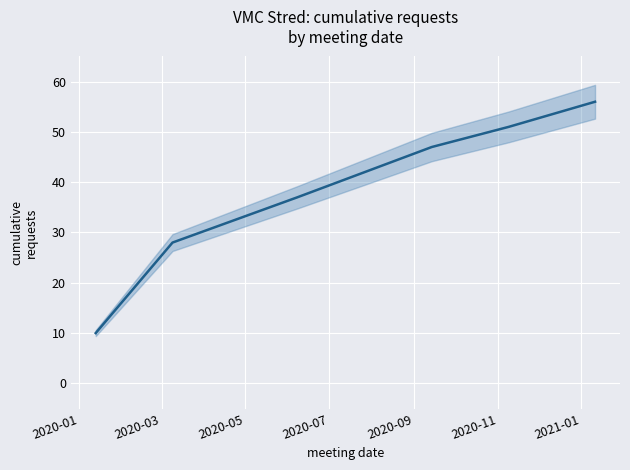

What is the sum of the values at 2020-05 and 2020-09?

88